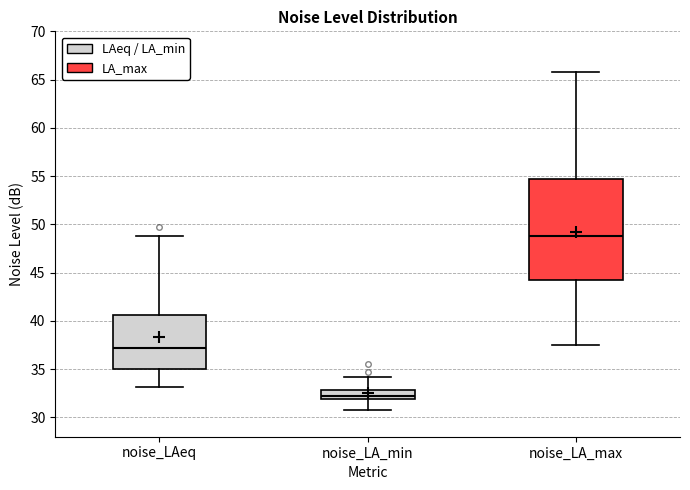

Which box's median line is the highest?

noise_LA_max